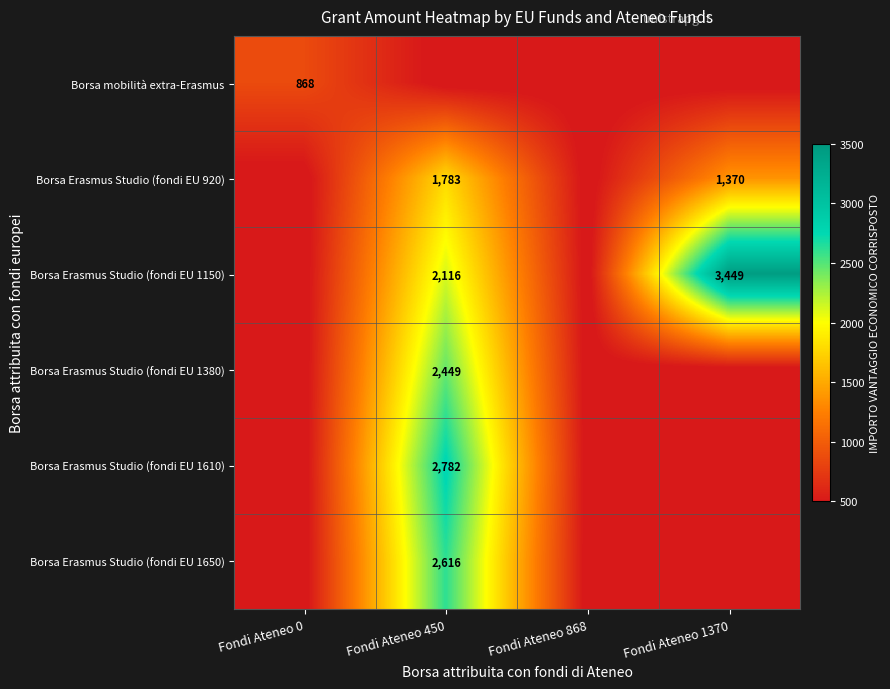

At how many categories does at least one series exceed 574?

3